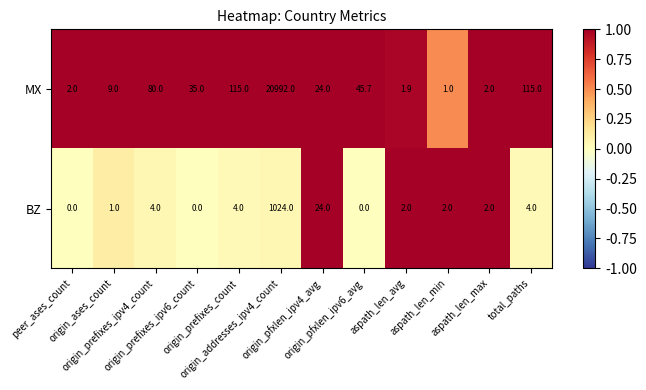

What is the minimum value for MX?

1.0